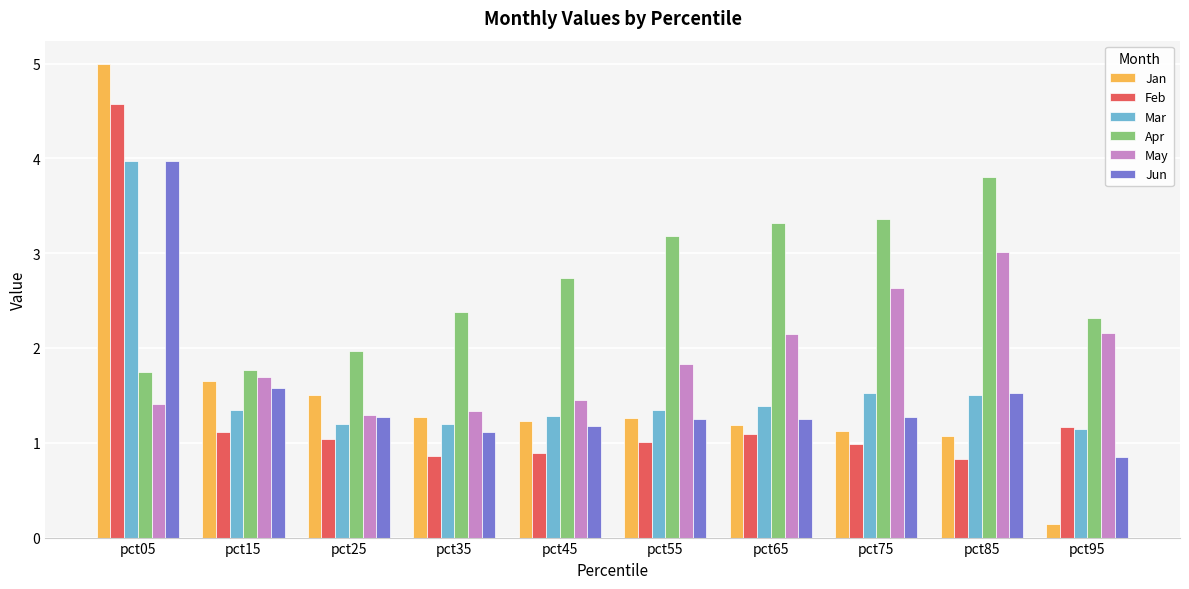

What is the average value of the Jan series?

1.5